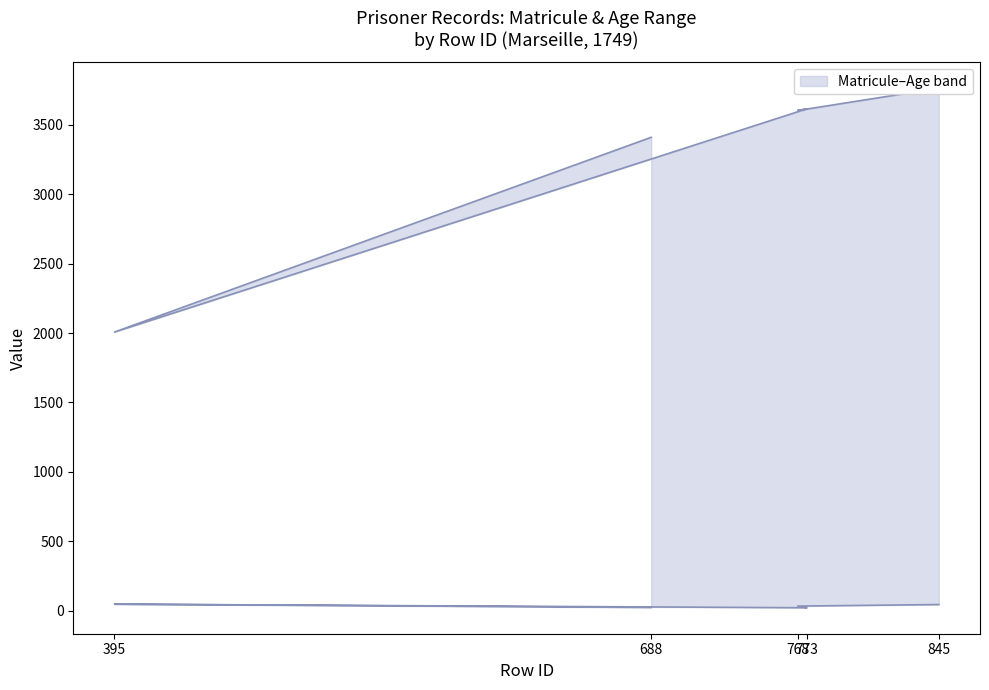

What position from the left is 845?

5